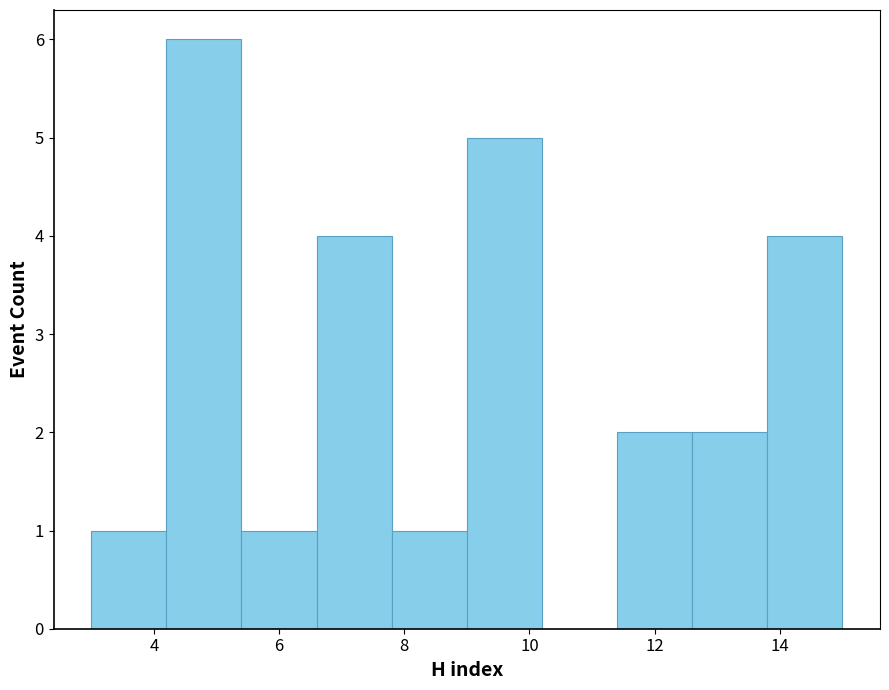

Over which range of the x-axis is the bar tallest?

4.2 to 5.4